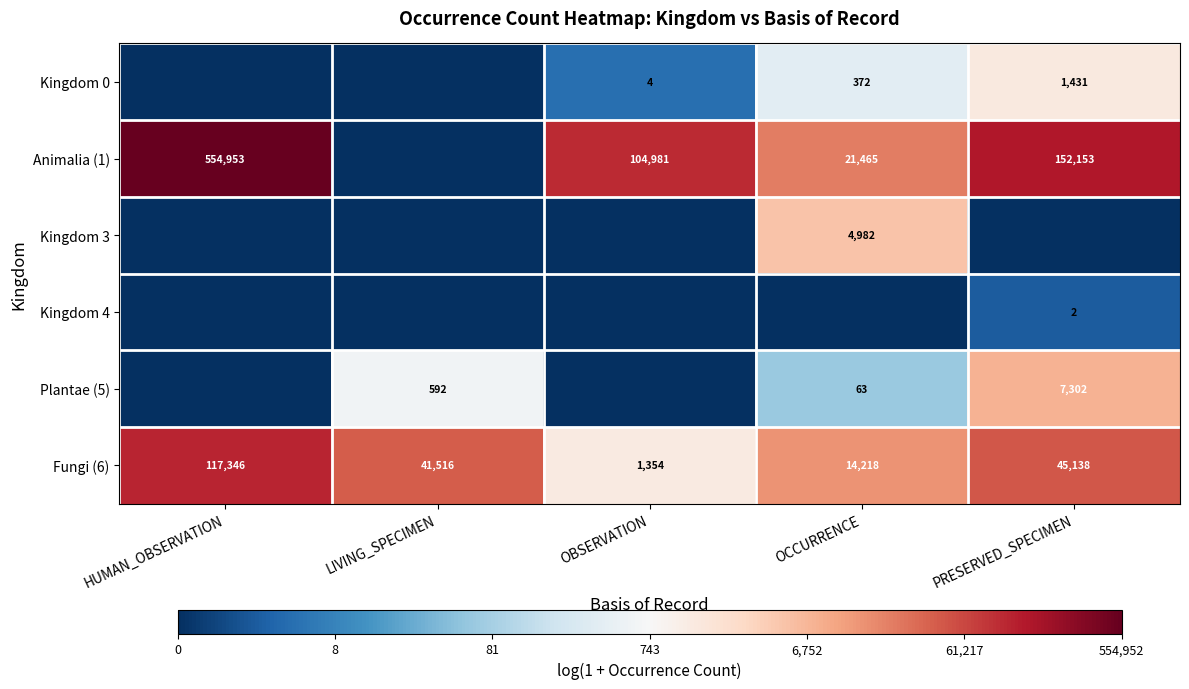

What is the total value across all series at OBSERVATION?

20.4